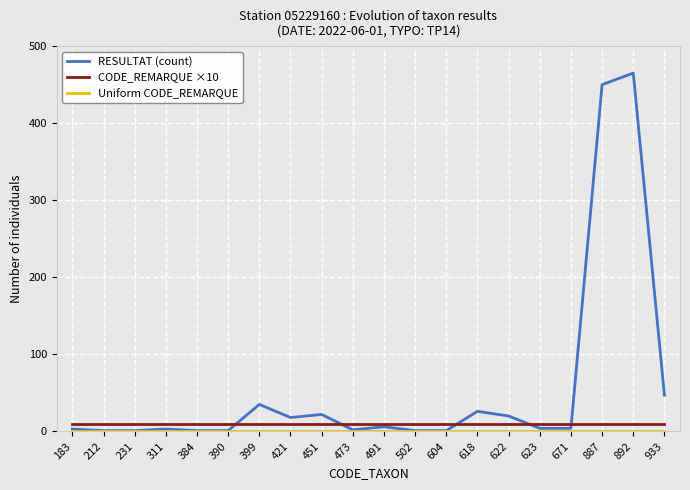

What is the lowest value of the RESULTAT (count) series?

1